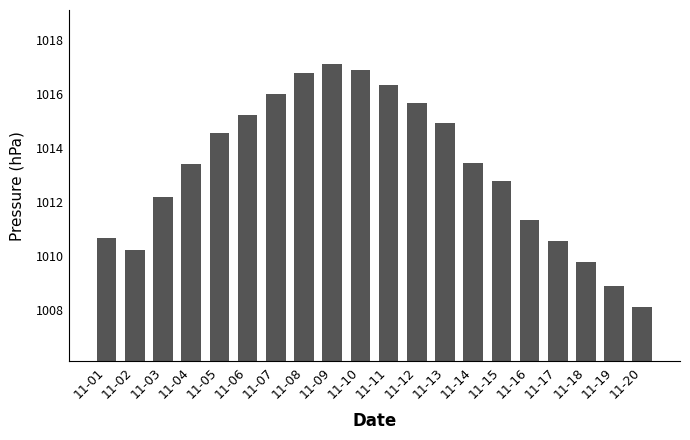

The value at 11-01 is 252.6. True or false?

False